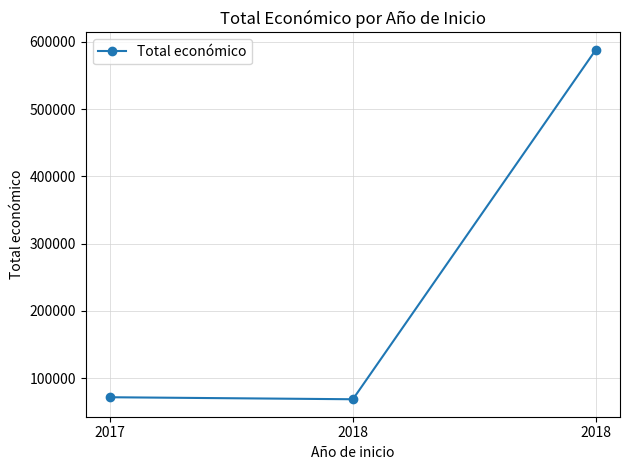

Does the chart display data point markers on the line(s)?

Yes